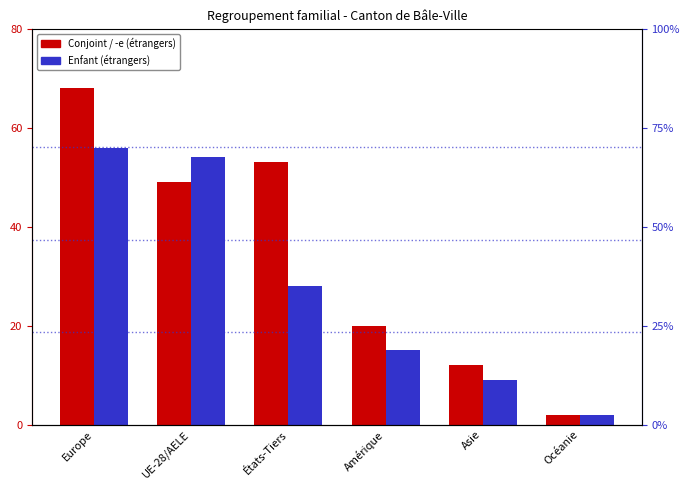

At which label does Enfant (étrangers) first exceed 28?

Europe